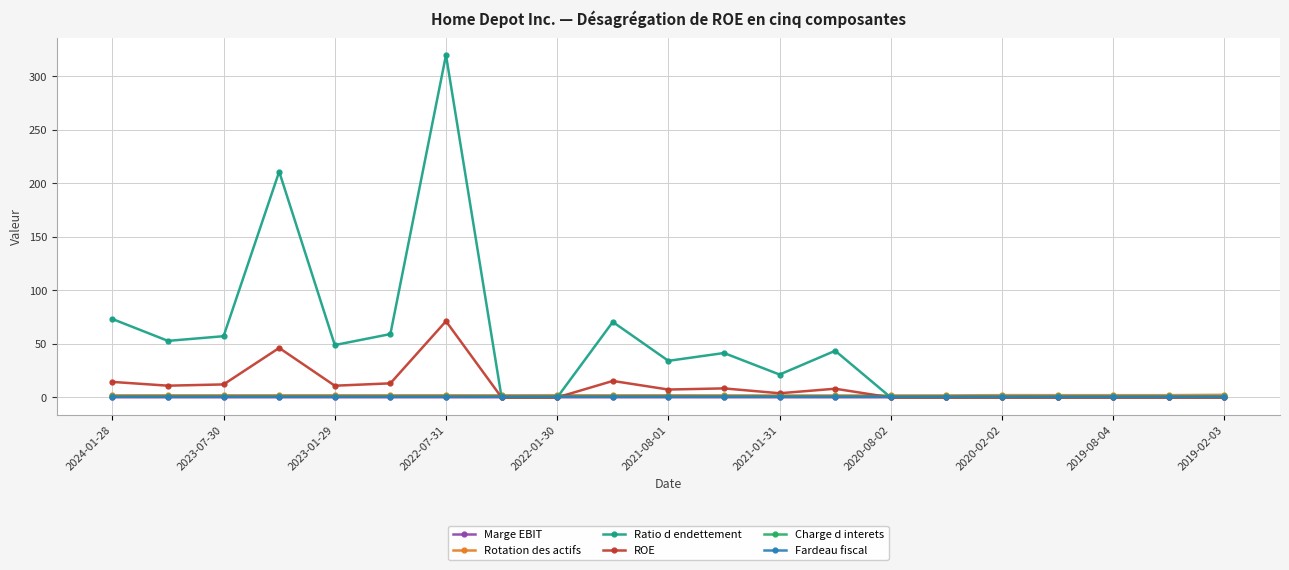

True or false: Ratio d endettement has more than 0 points higher than both neighbors.

True